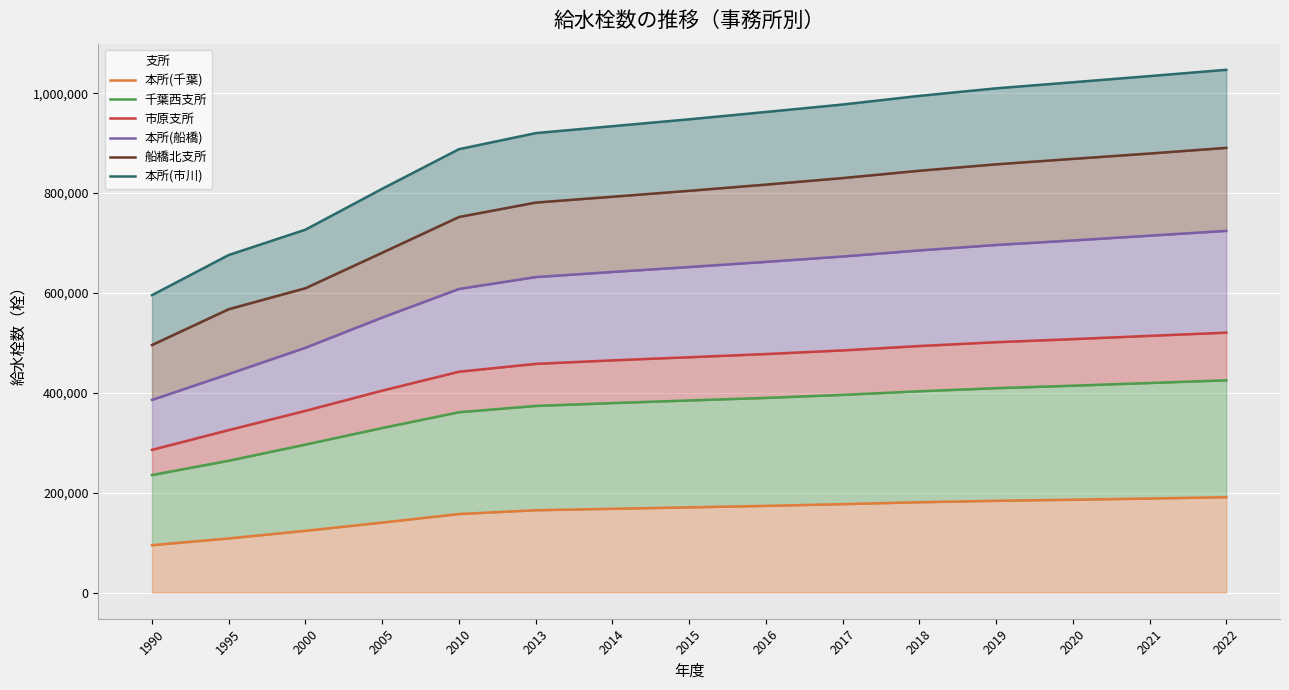

At 2020, list the series in order from largest to smallest.

本所(市川), 船橋北支所, 本所(船橋), 市原支所, 千葉西支所, 本所(千葉)